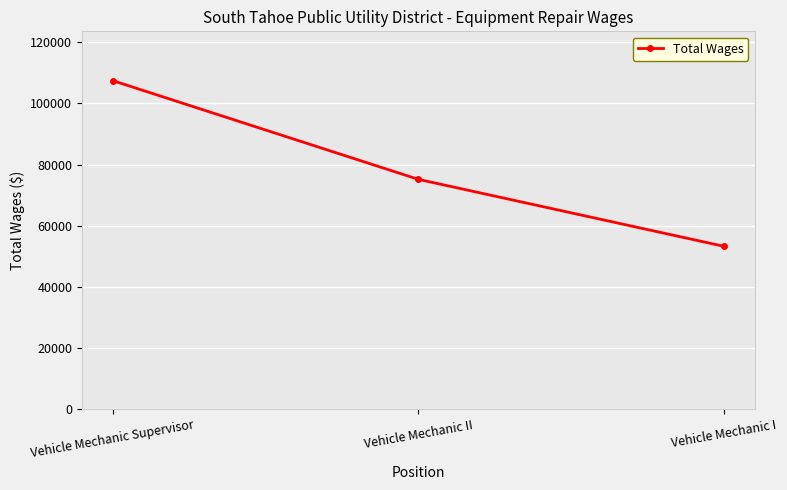

Is this an area chart (filled region under the line)?

No